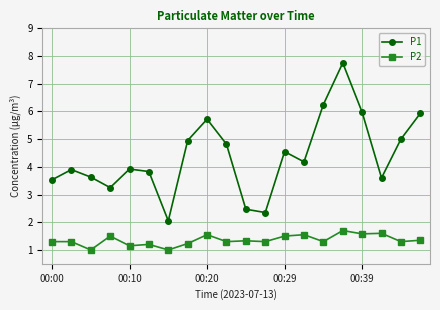

True or false: P1 and P2 cross at least once.

False